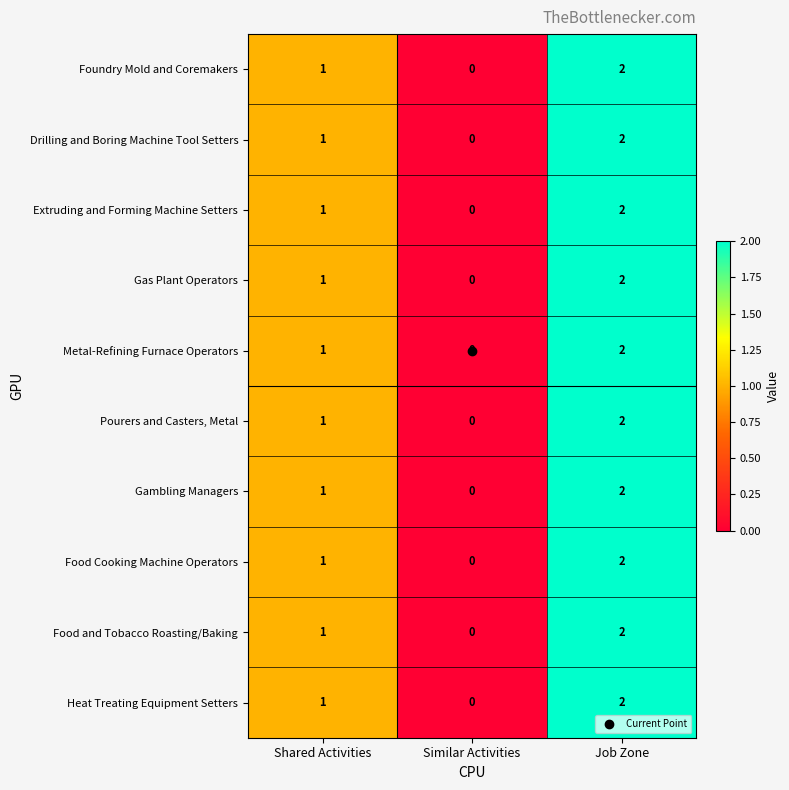

At which category is the sum across all series the highest?

Job Zone